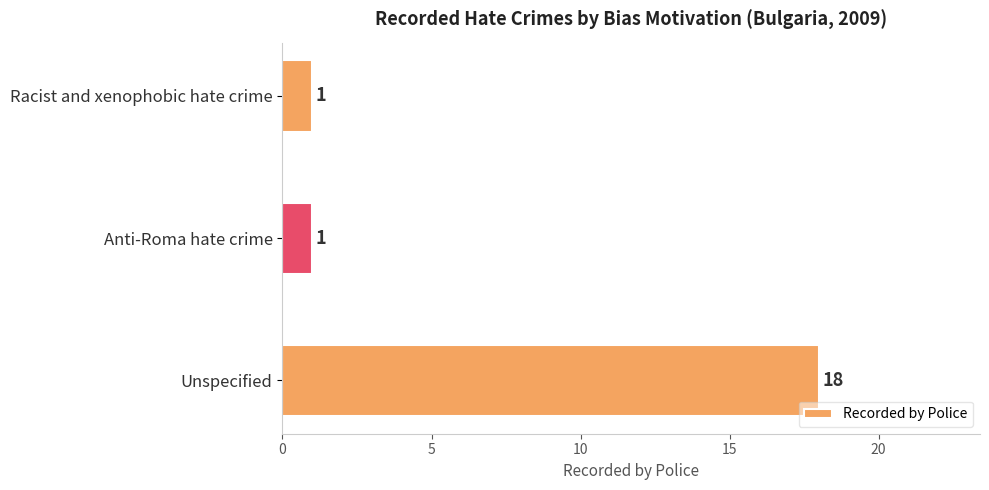

Reading top to bottom, extract all data points from this chart.

Racist and xenophobic hate crime=1	Anti-Roma hate crime=1	Unspecified=18